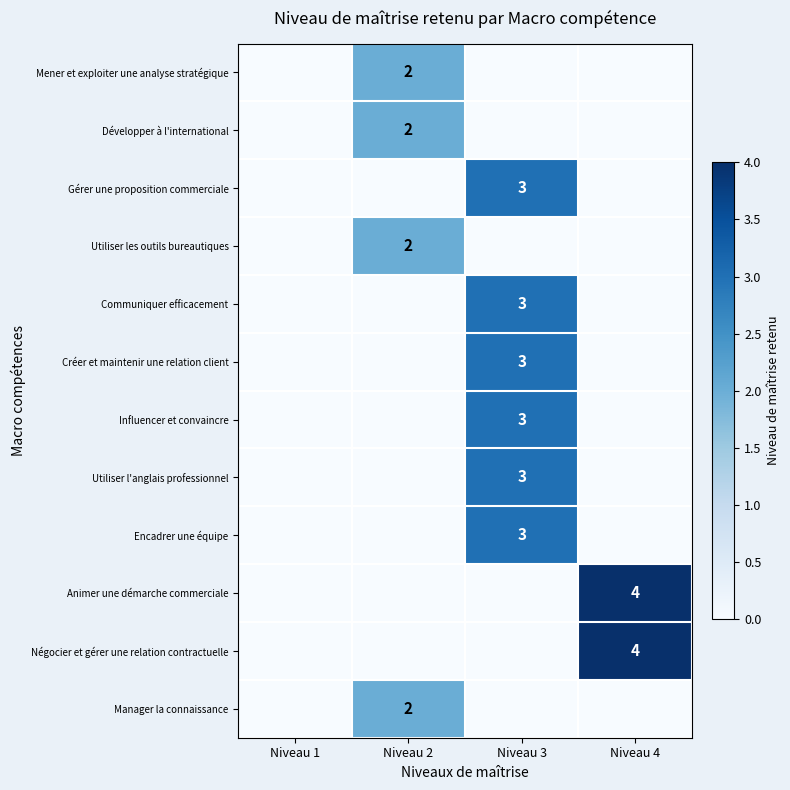

The value of Développer à l'international at Niveau 2 is 3. True or false?

False